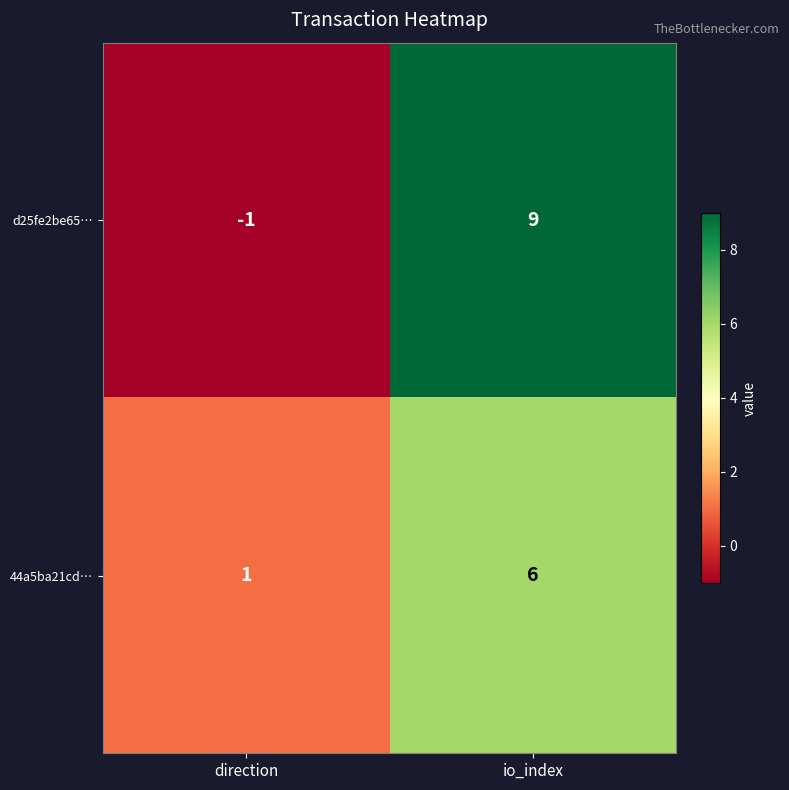

At which label is 44a5ba21cd… closest to 3?

direction